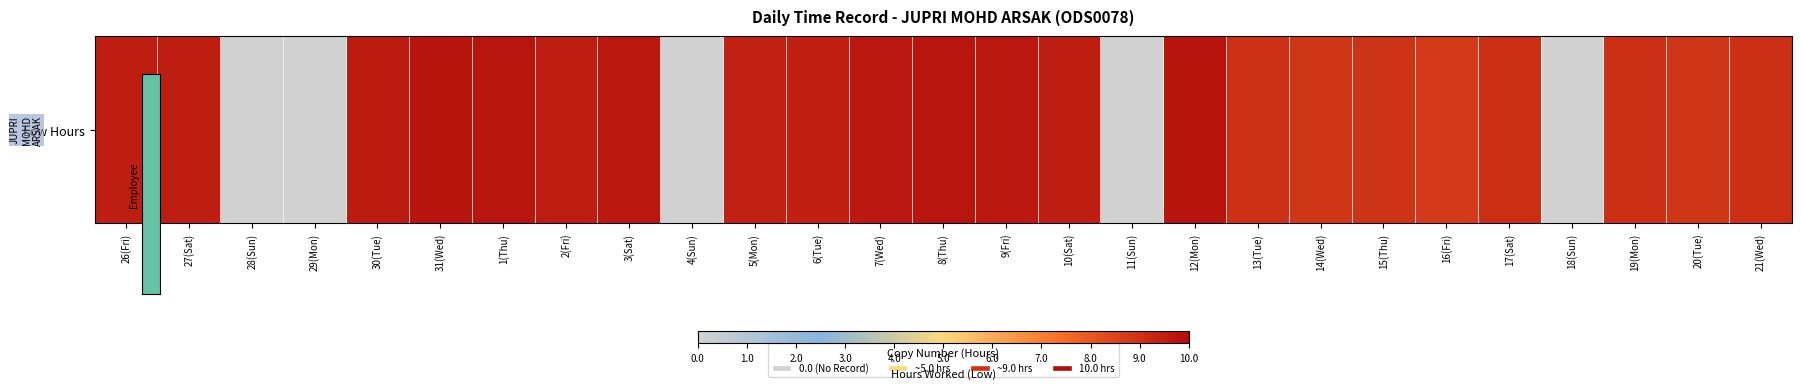

What is the greatest value displayed?

9.8